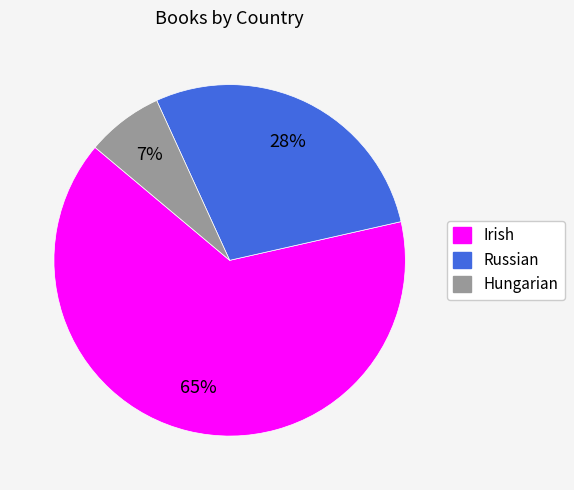

Count the number of slices in the pie.

3